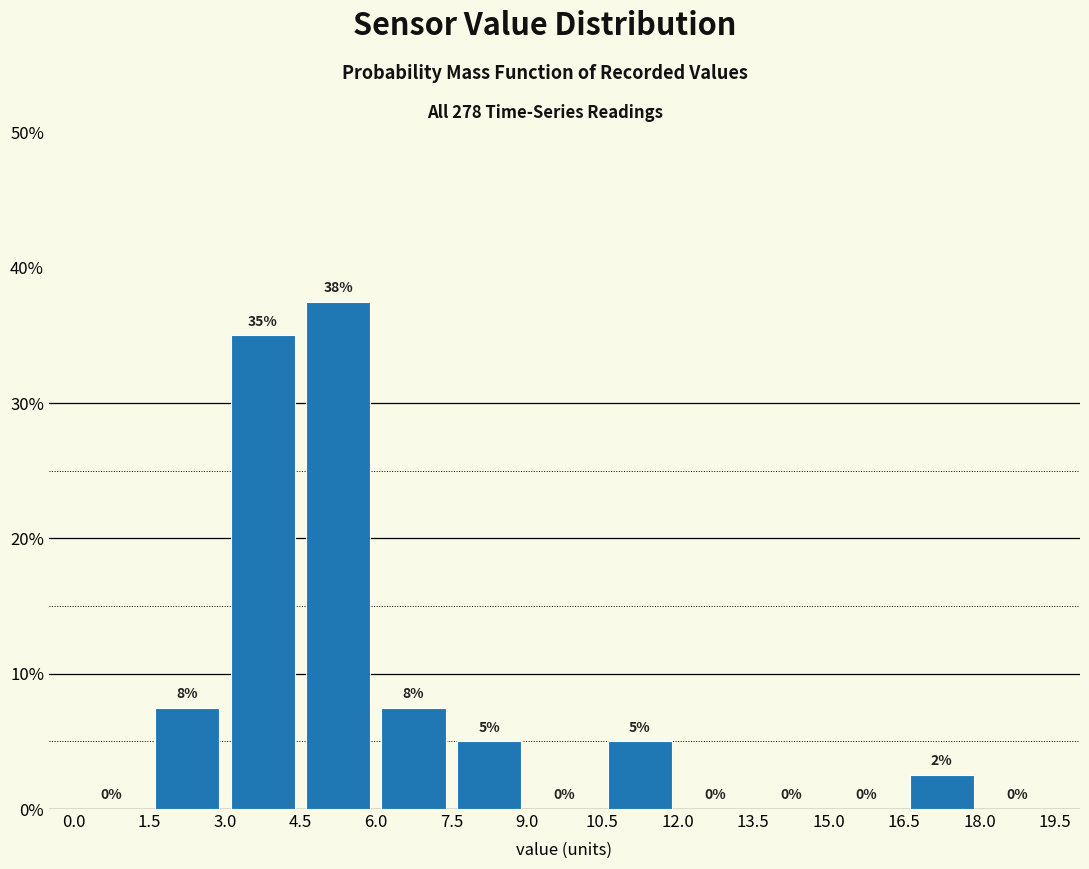

Which range on the x-axis has the tallest bar?

4.5 to 6.0